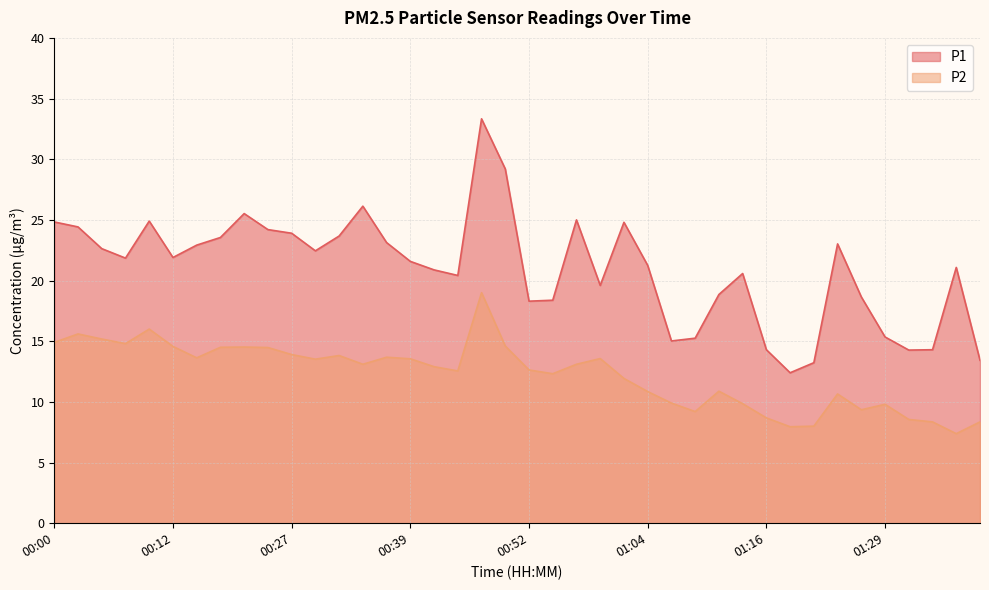

How many data points in P2 are above 13?

20